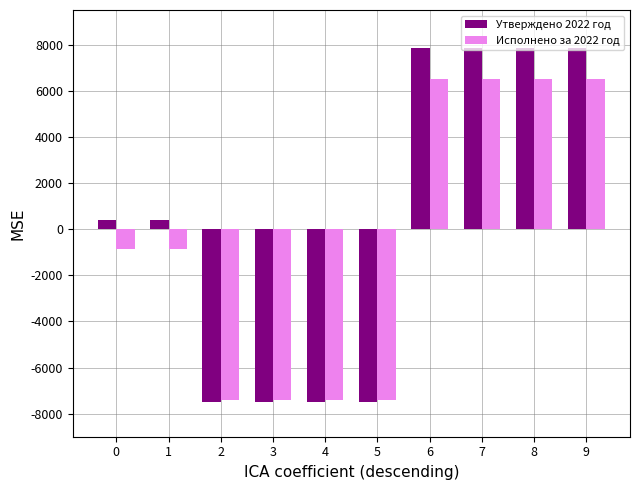

True or false: Исполнено за 2022 год has a value of 6521926.4 at 6.

True